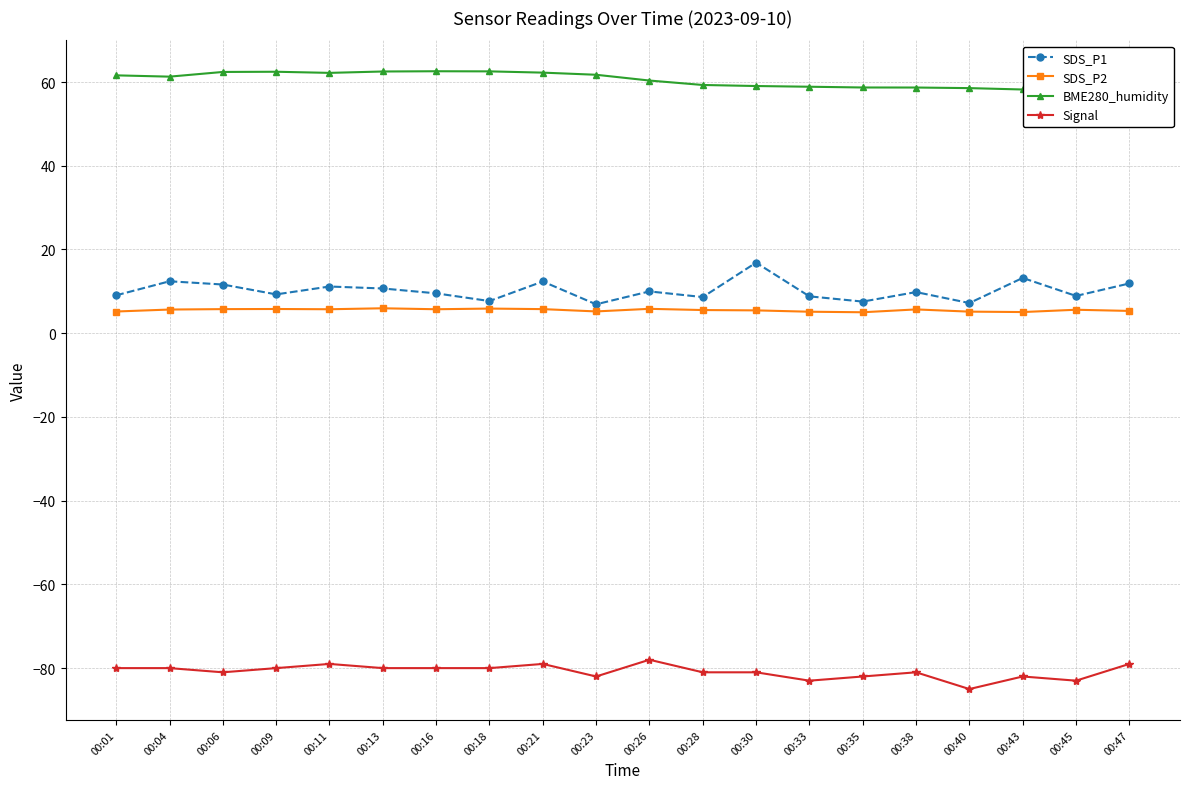

What are all the series names shown in the legend?

SDS_P1, SDS_P2, BME280_humidity, Signal